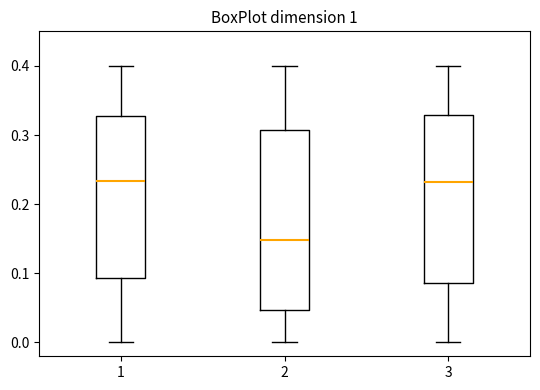

Which box is the tallest, from its lower edge to its upper edge?

2